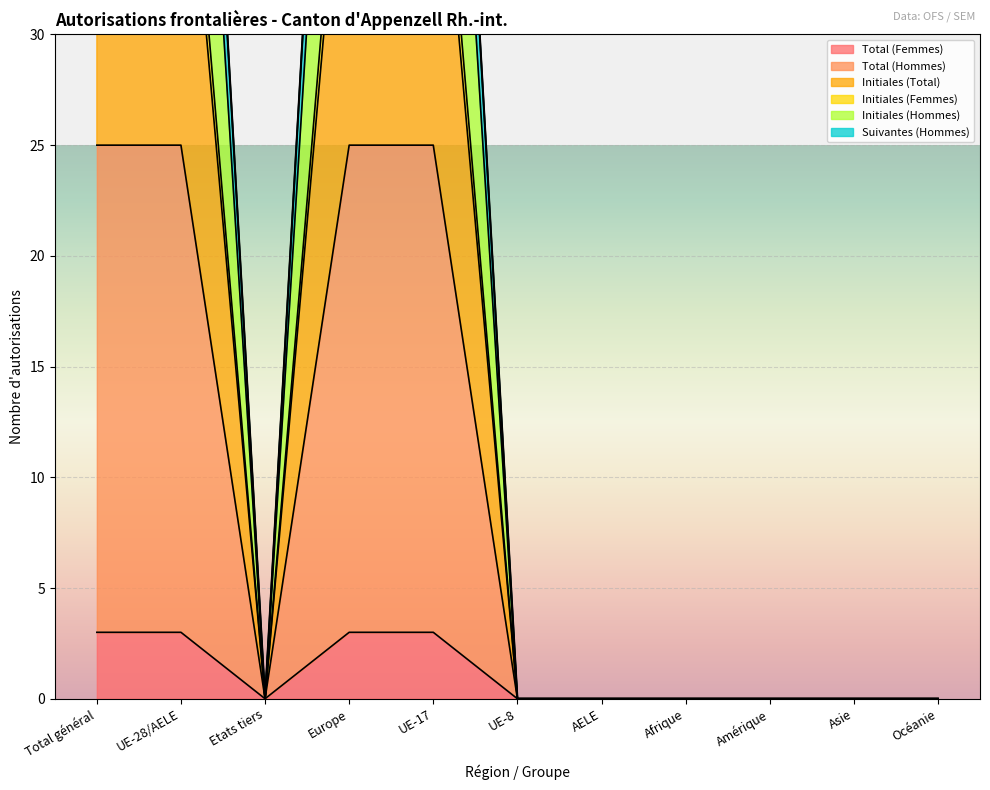

The Initiales (Femmes) series shows 24 at Afrique. True or false?

False